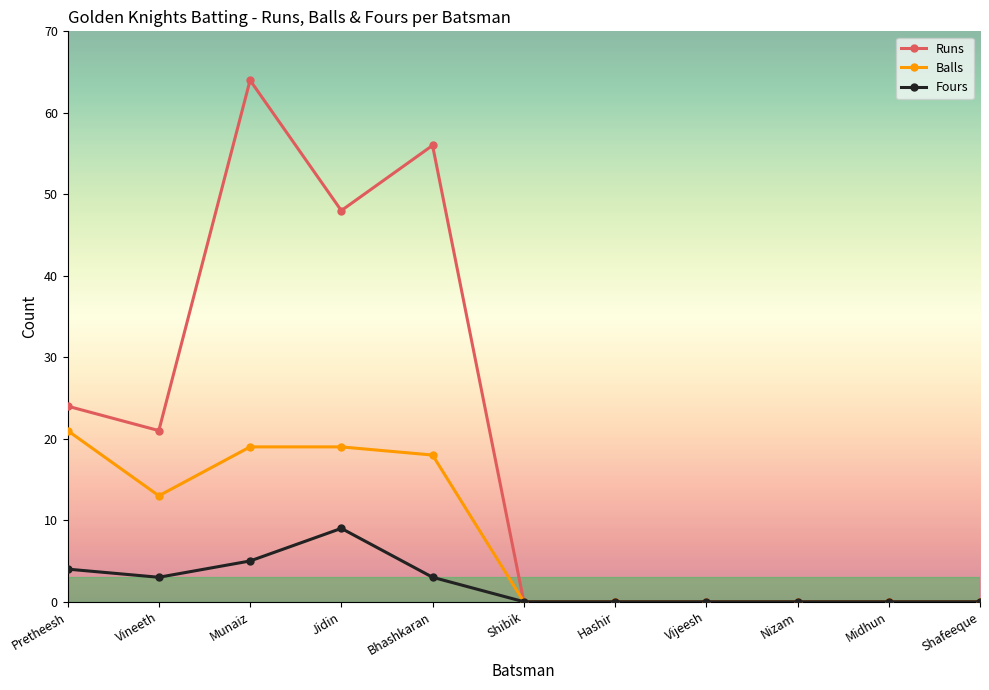

What is the label of the 7th point from the right?

Bhashkaran